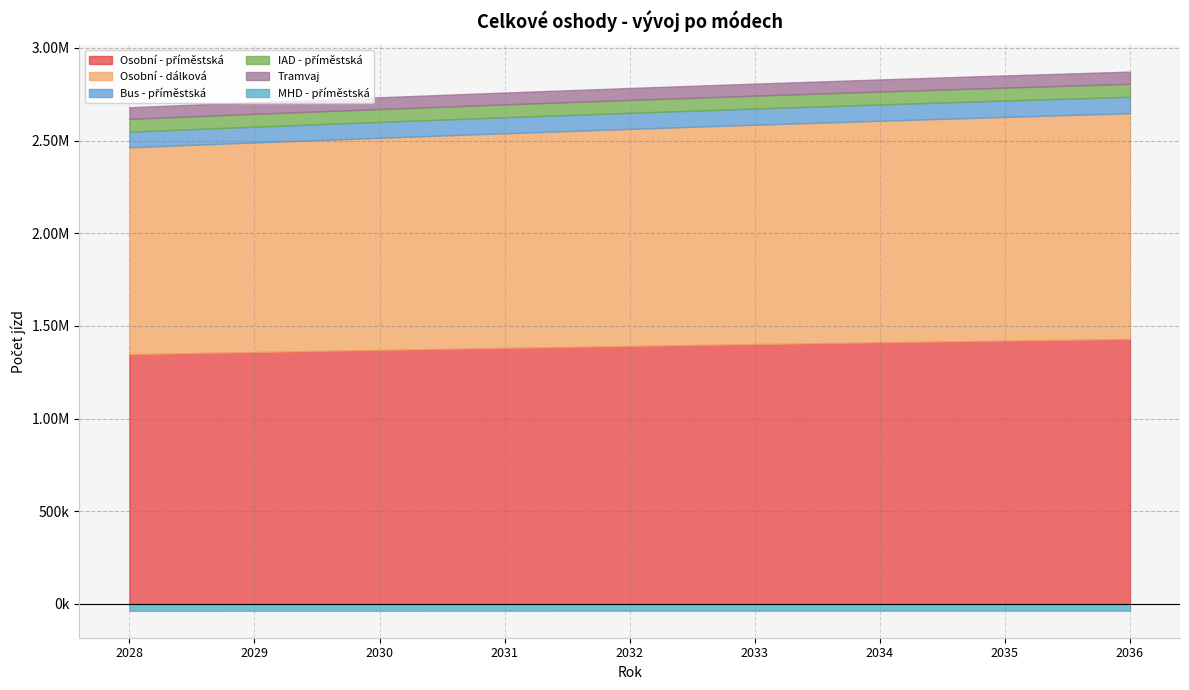

The value of Osobní - dálková at 2033 is 1183460.8. True or false?

True